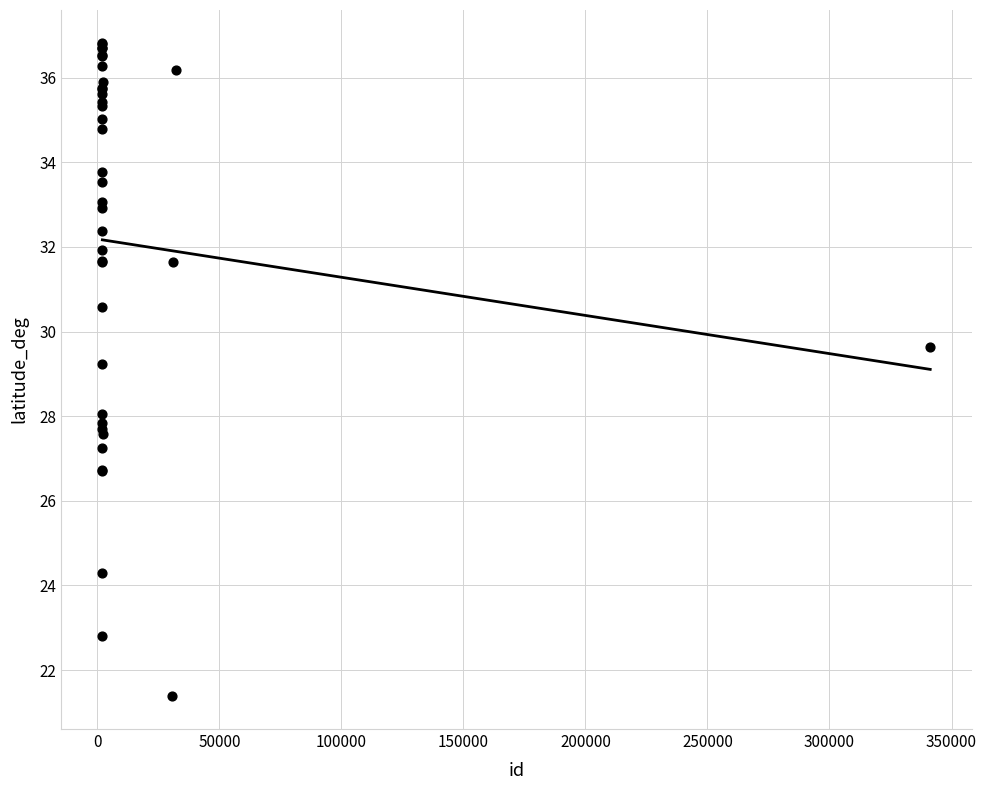

What Y value in the scatter plot is closest to 29?

29.2